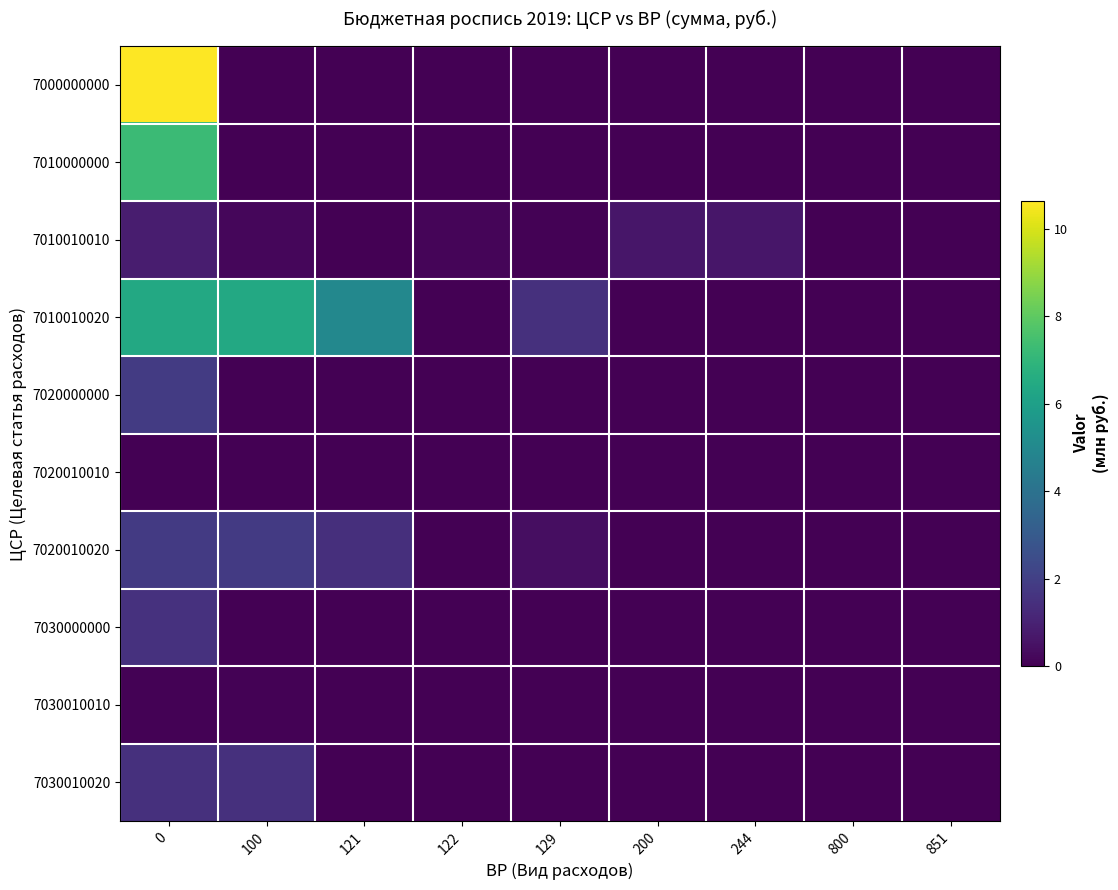

What is the spread (max minus min) of values at 244?

0.7